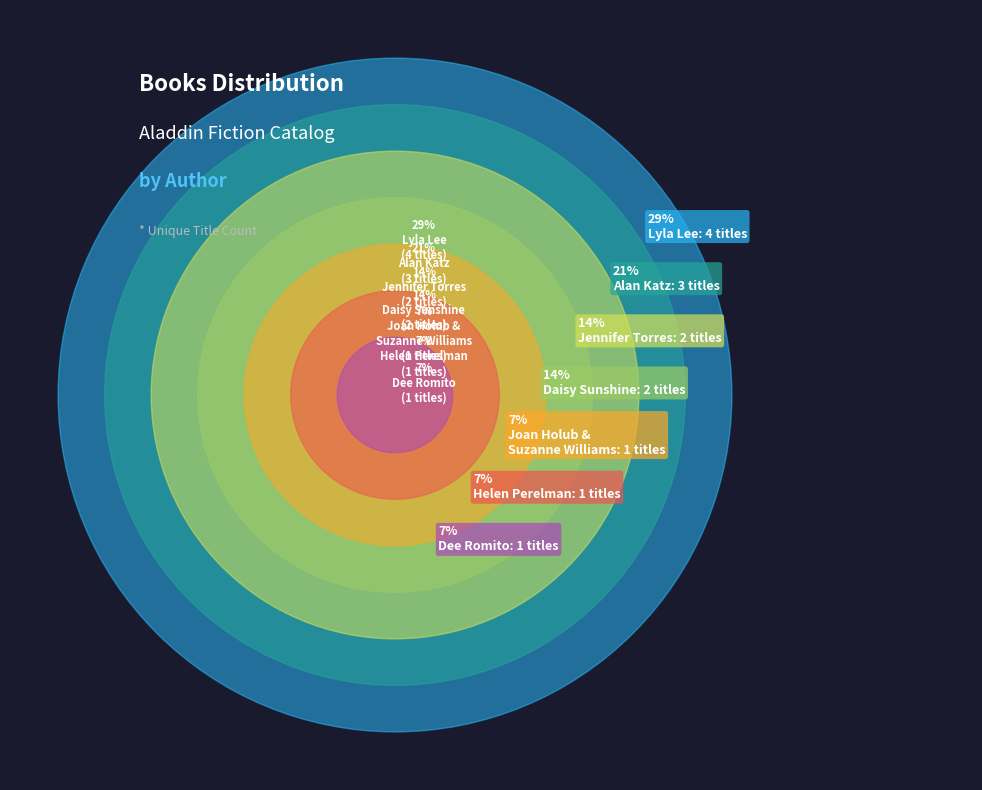

Does Dee Romito account for over 50% of the chart?

No